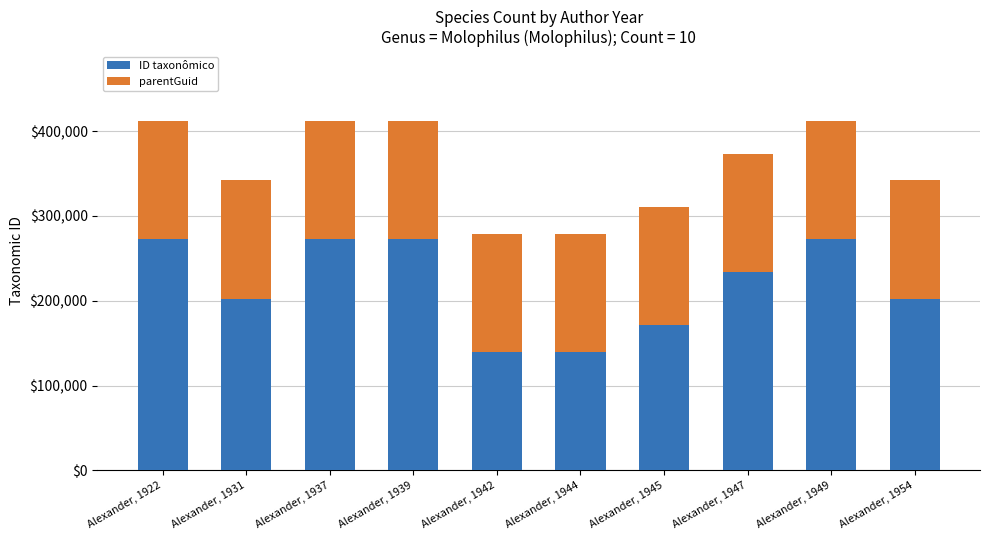

The value of ID taxonômico at Alexander, 1931 is 202491. True or false?

True